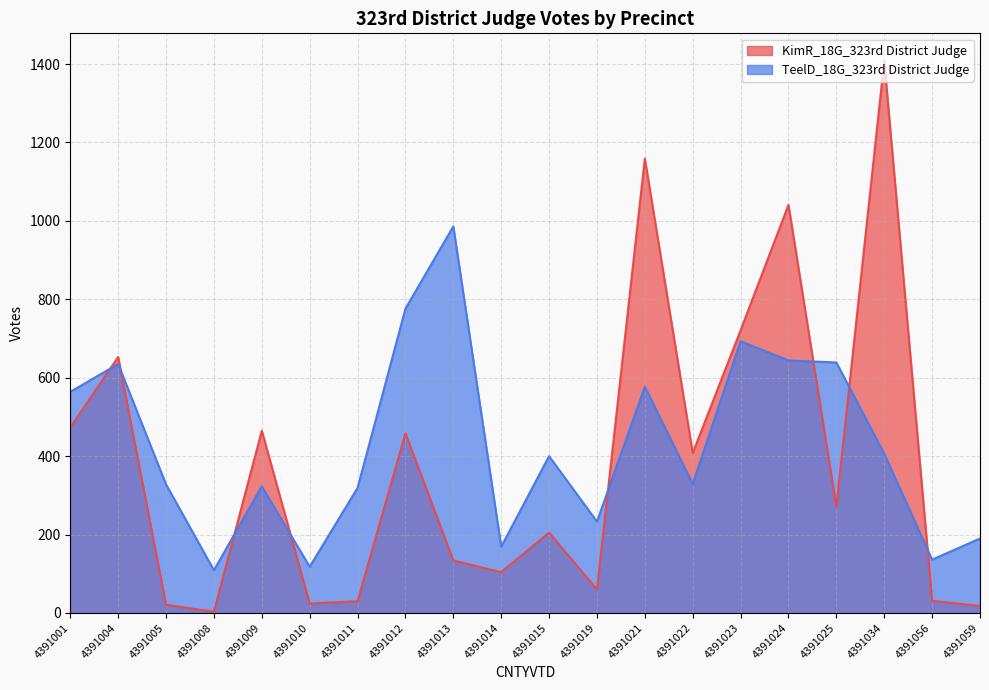

At which category does KimR_18G_323rd District Judge reach its first local valley?

4391008